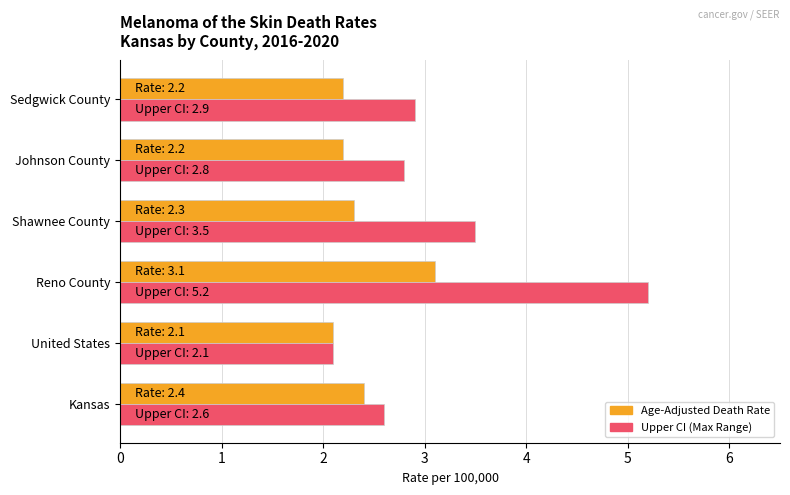

What is the minimum value shown in the chart?

2.1